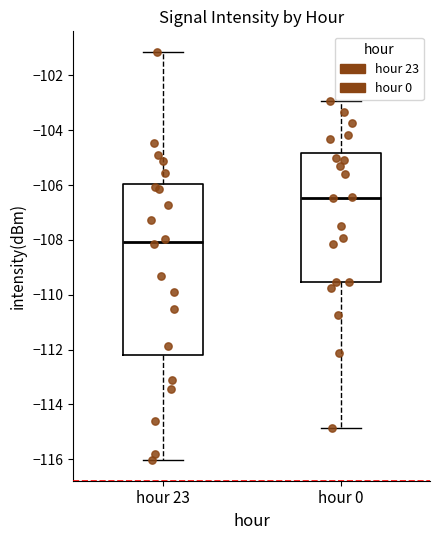

Reading left to right, transcribe this box plot: for each box, give where its median line is, the range the box spans, and where its two whiskers end, as read against the y-axis. The values are not printed on the chart, so give them approximately, as read against the axis.

hour 23: median -108.0, box -112.2 to -106.0, whiskers -116.0 to -101.2
hour 0: median -106.4, box -109.6 to -104.8, whiskers -114.8 to -103.0